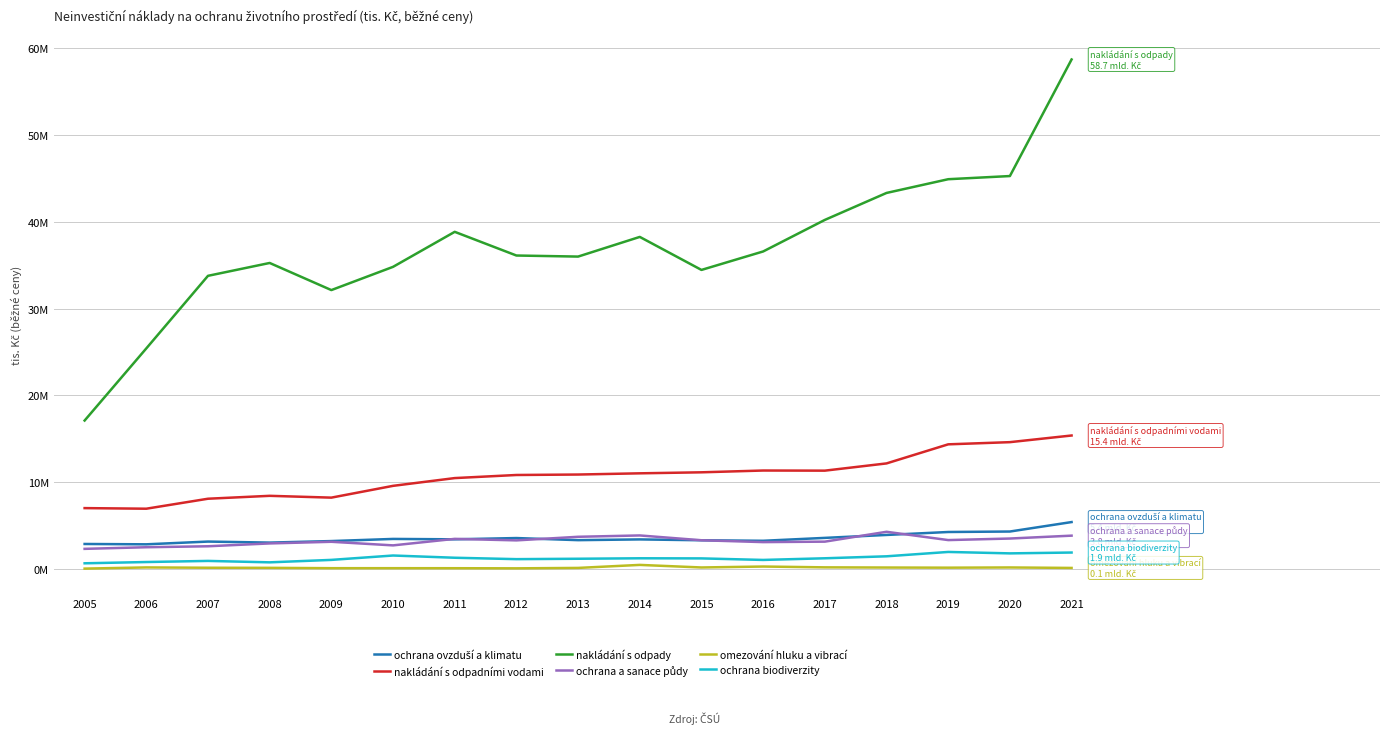

True or false: ochrana biodiverzity and nakládání s odpady cross at least once.

False